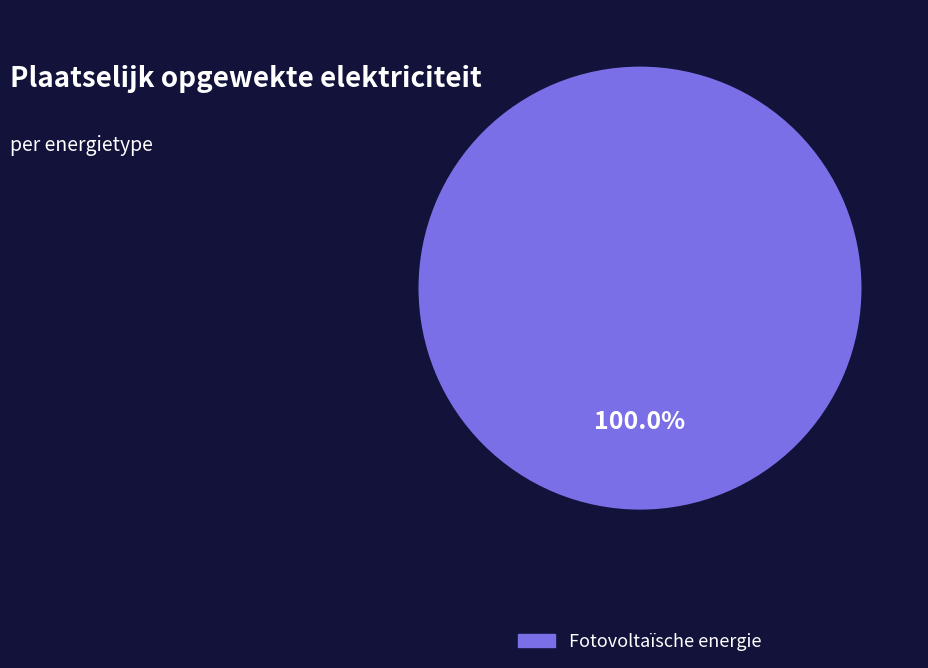

Is there a majority slice in this chart?

Yes